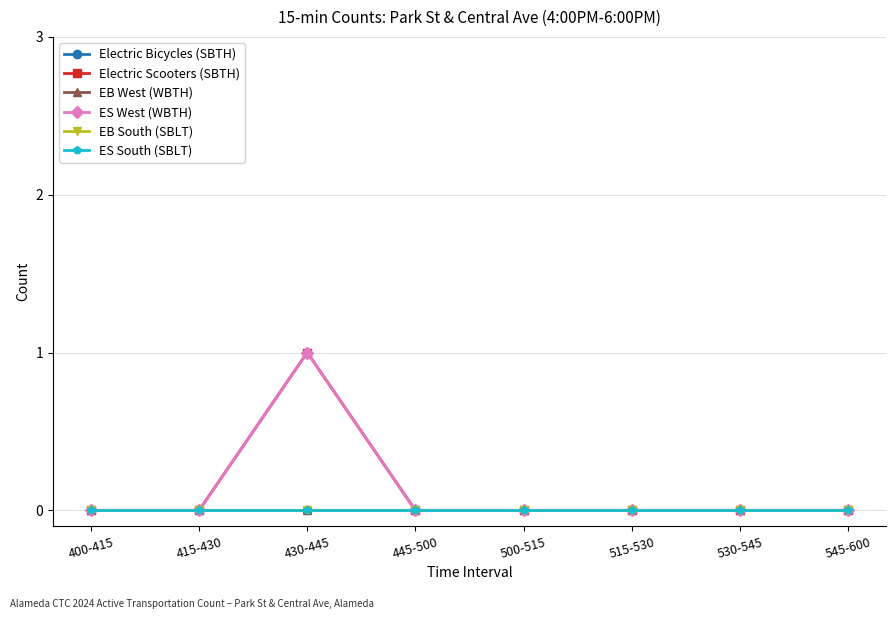

True or false: EB West (WBTH) and Electric Scooters (SBTH) intersect in this chart.

False